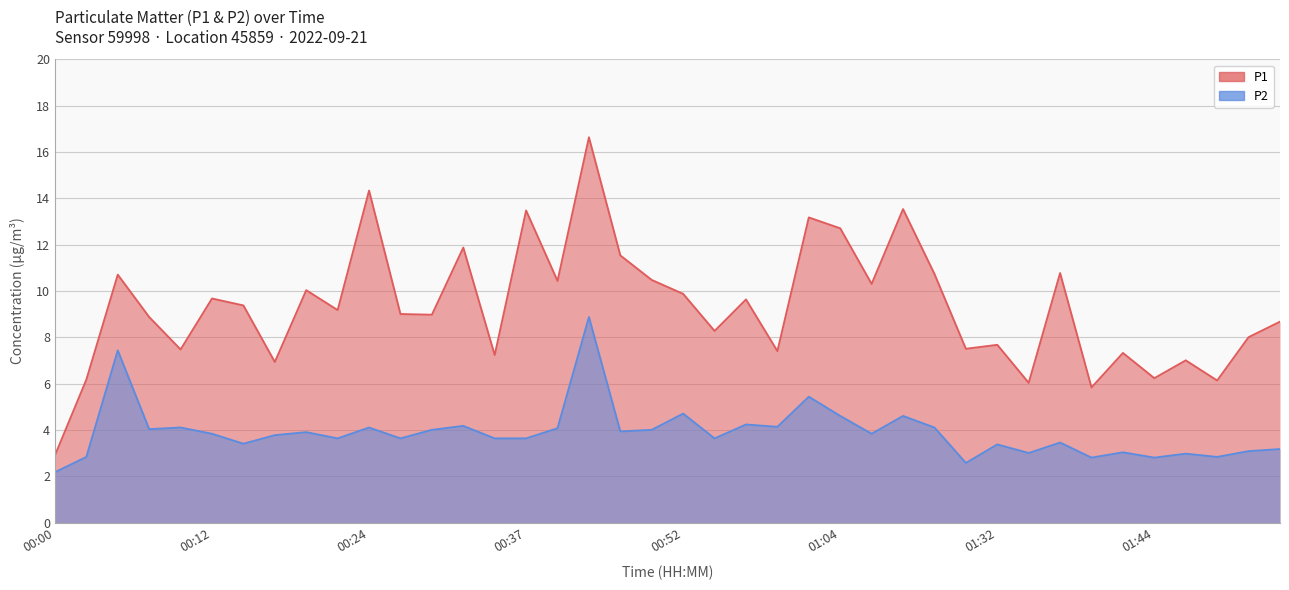

Which label corresponds to the largest value in the chart?

00:41